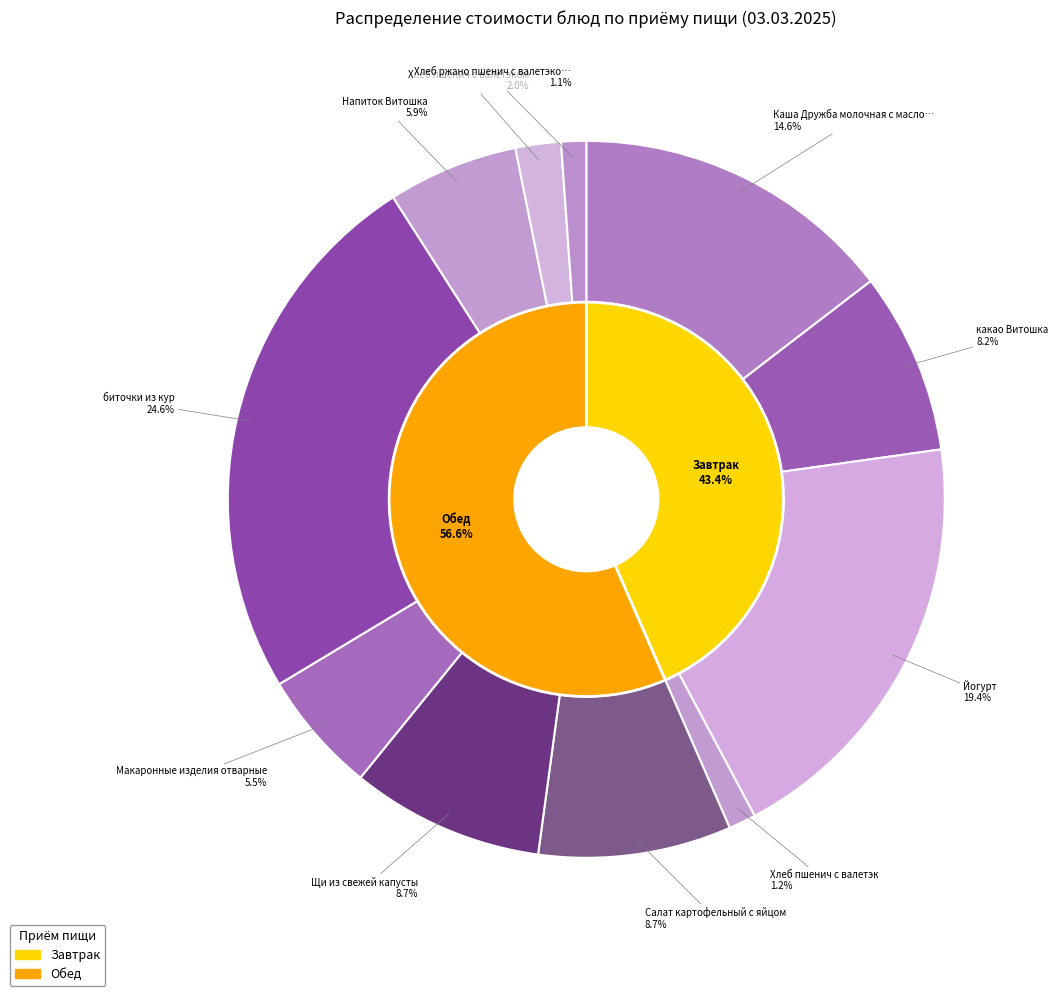

Do Йогурт and биточки из кур together represent more than half of the pie?

No